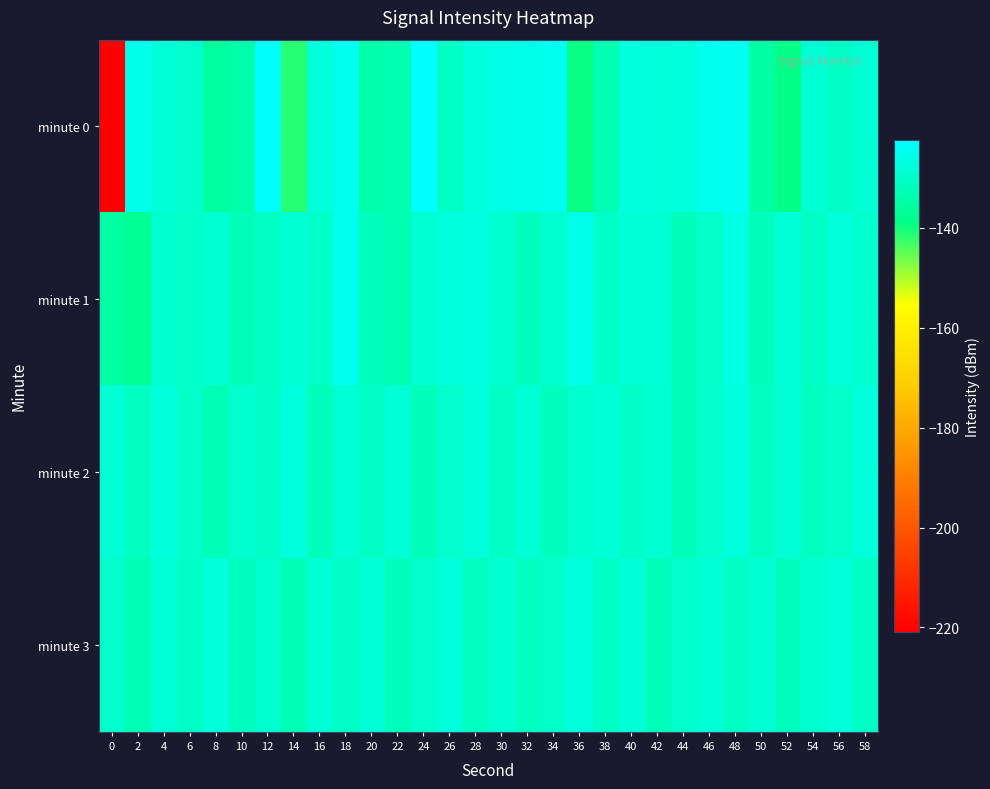

Which series changed the most between 22 and 36?

minute 1